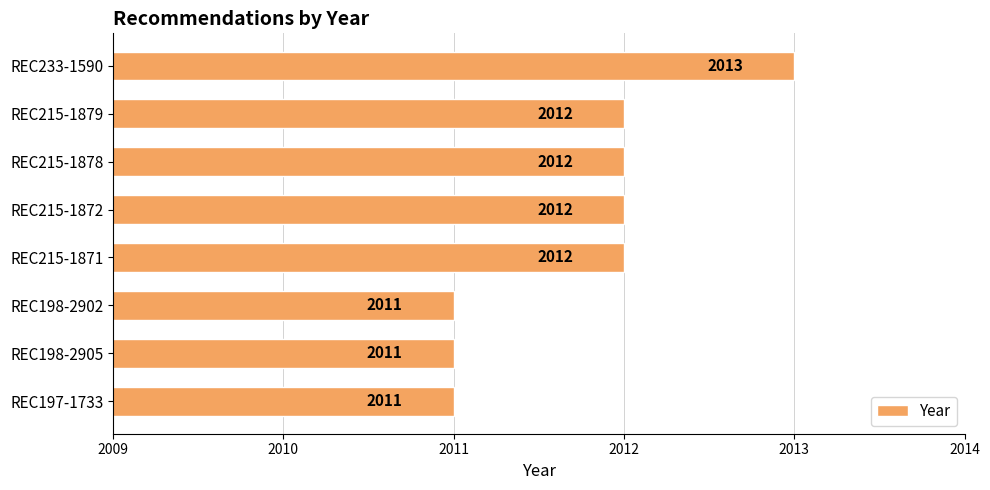

What is the value of the 7th bar from the top?

2011